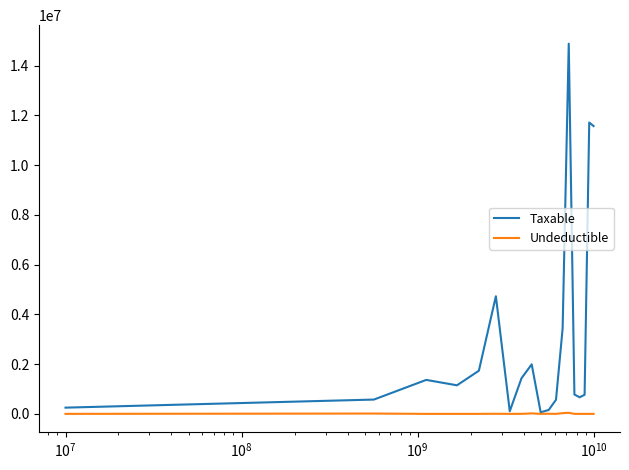

Rank the series by their maximum value, from highest to lowest.

Taxable, Undeductible